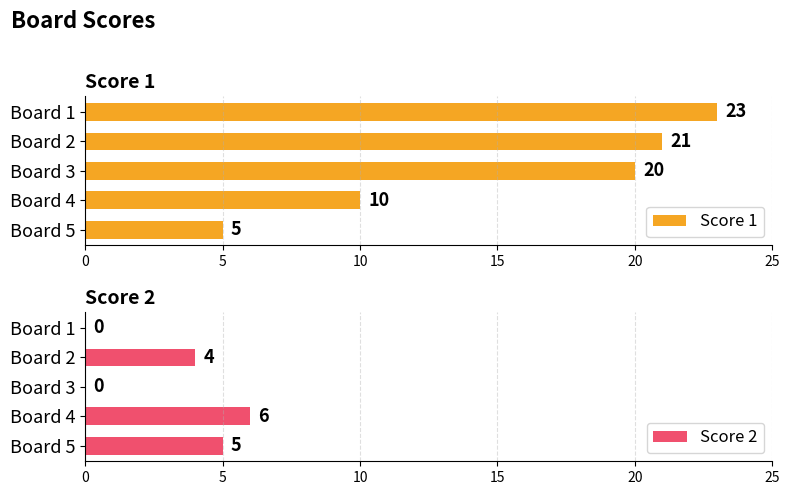

True or false: Score 2 has a value of 6 at Board 4.

True